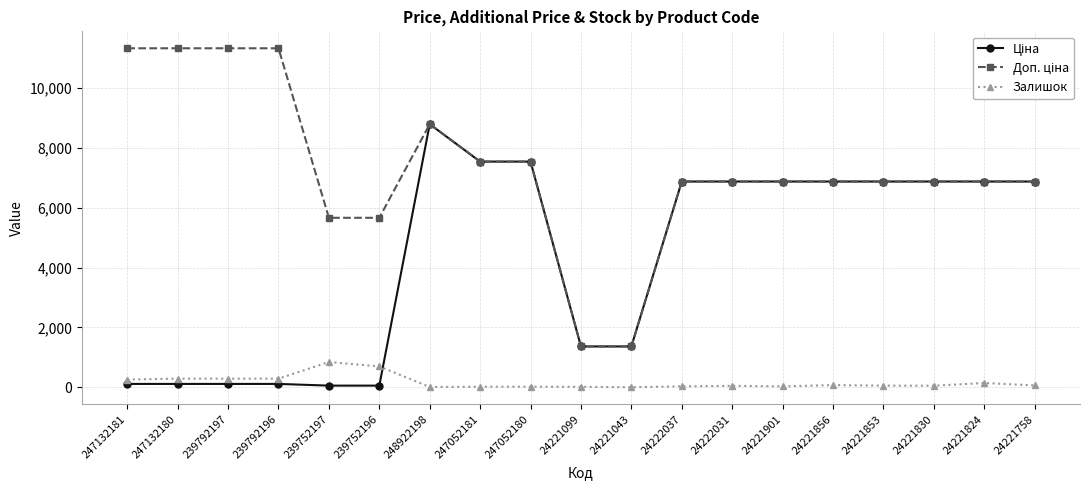

What is the label of the 1st point from the right?

24221758